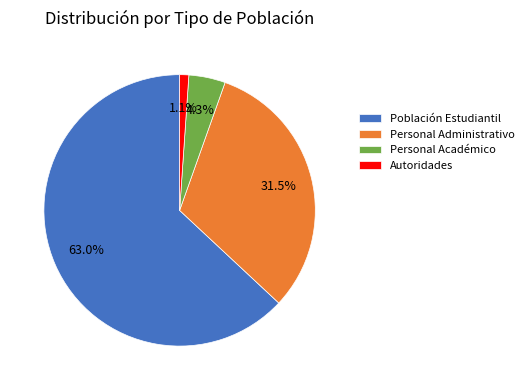

Which has a higher value, Personal Administrativo or Autoridades?

Personal Administrativo